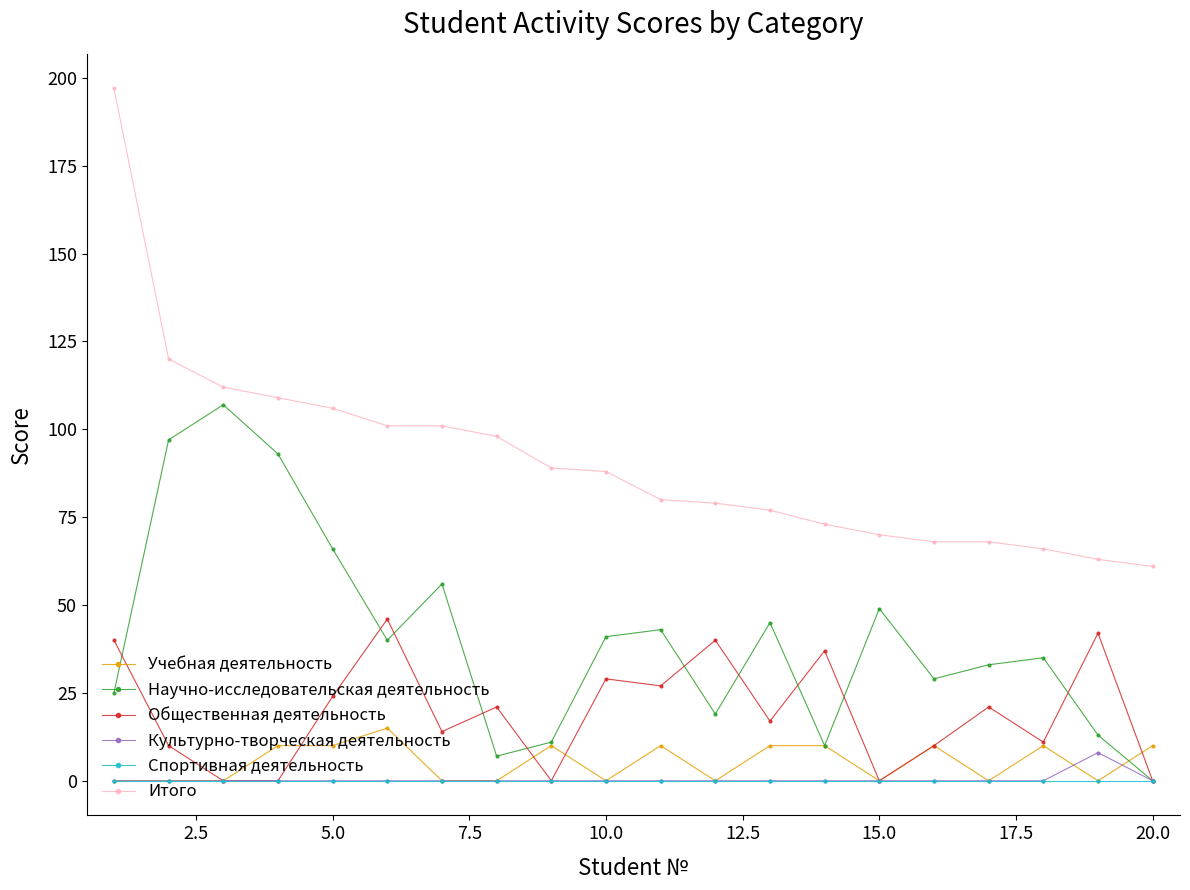

Count the Учебная деятельность values in the range 0 to 10.

19